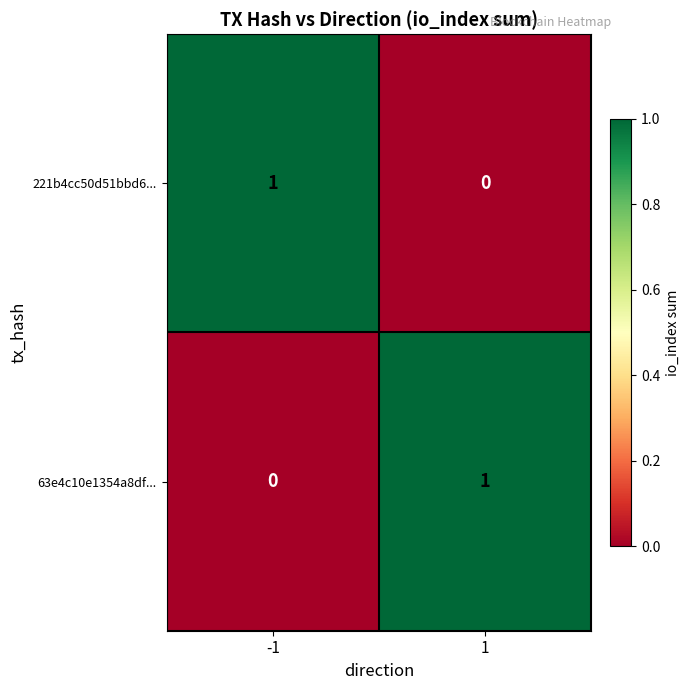

The 63e4c10e1354a8df... series shows 0 at -1. True or false?

True